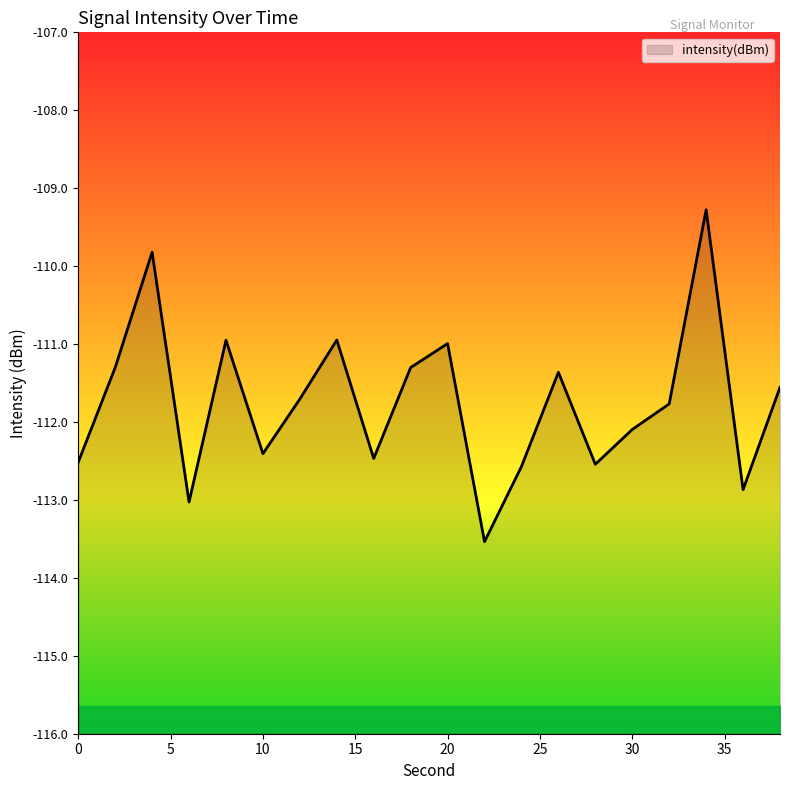

What value does the data have at 30?

-112.1